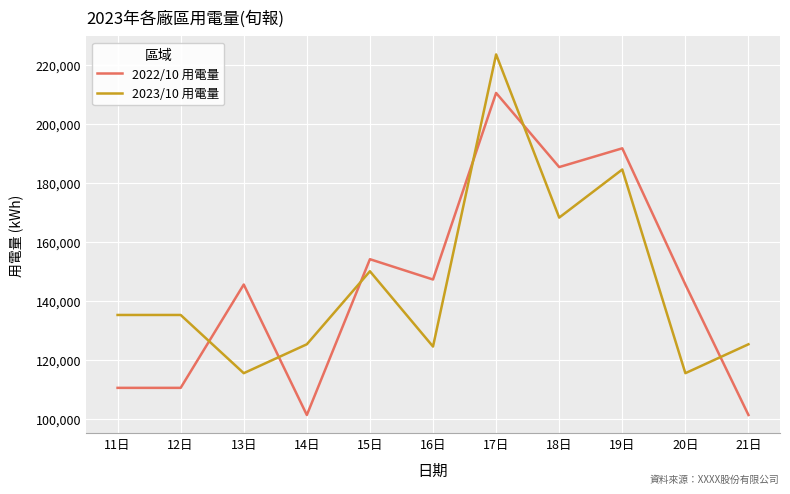

The 2023/10 用電量 series shows 135247.0 at 11日. True or false?

True